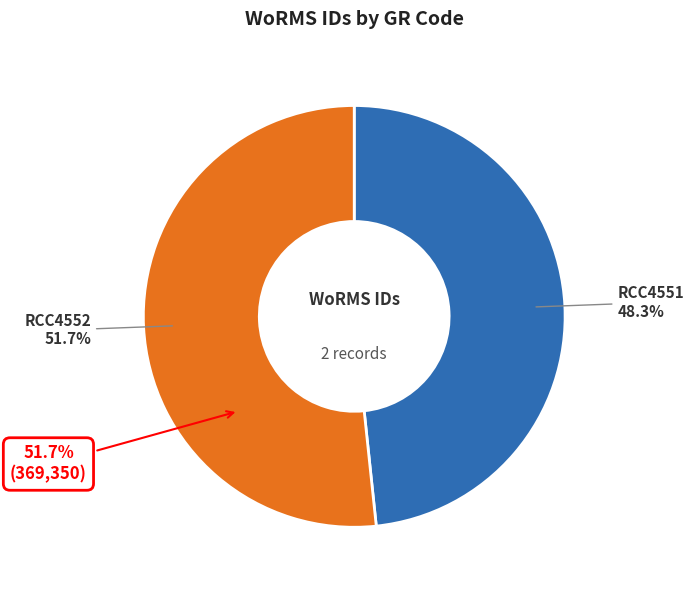

To the nearest percent, what is the average slice percentage?

50%